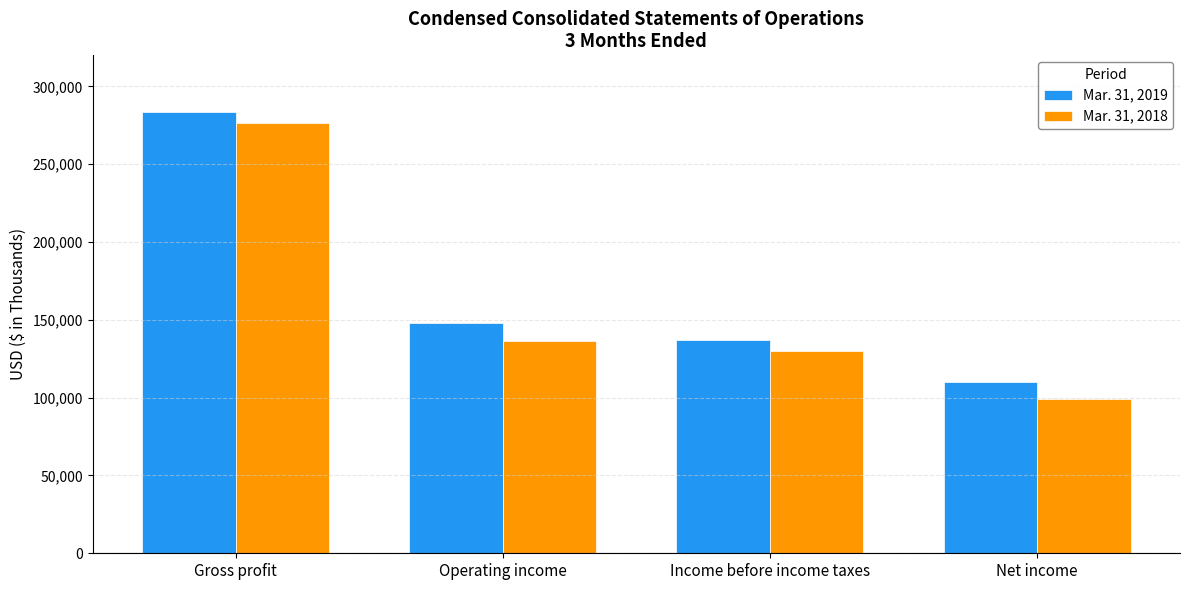

What is the label of the 1st bar from the right?

Net income